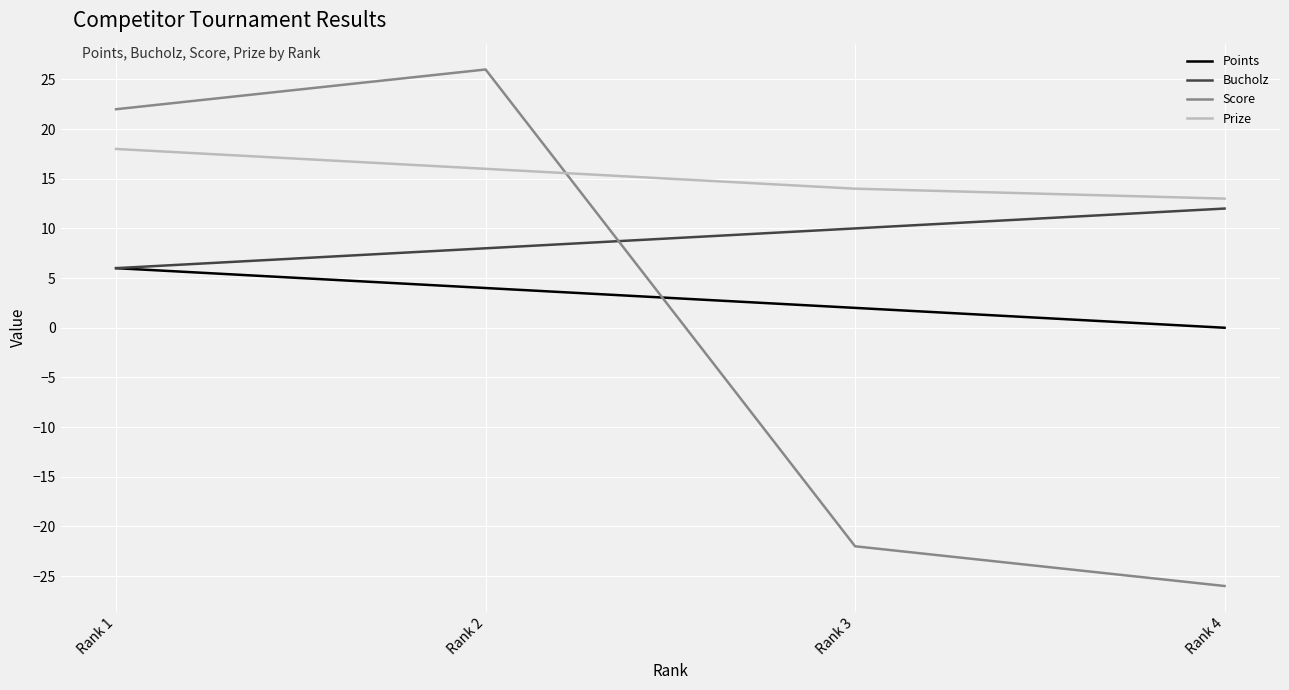

What is the spread (max minus min) of values at Rank 4?

39